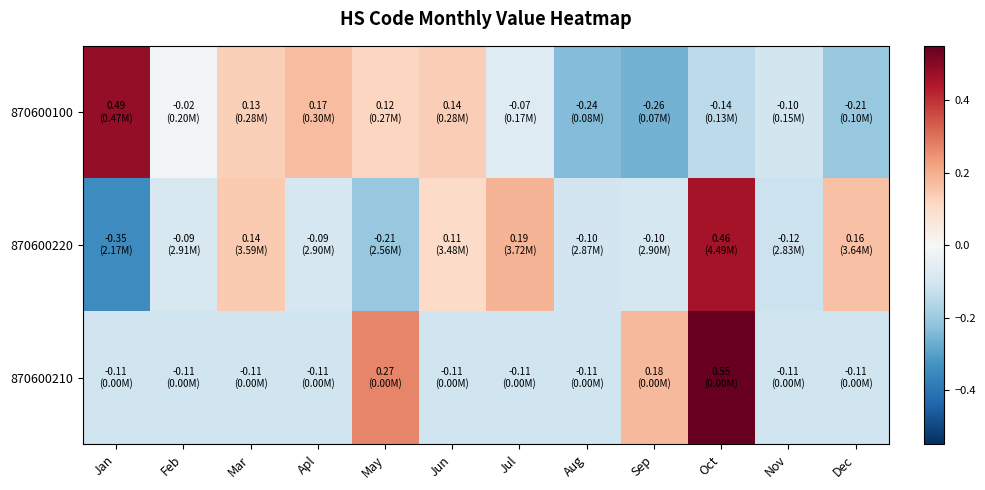

What is the difference between the highest and lowest values at Jan?

0.8